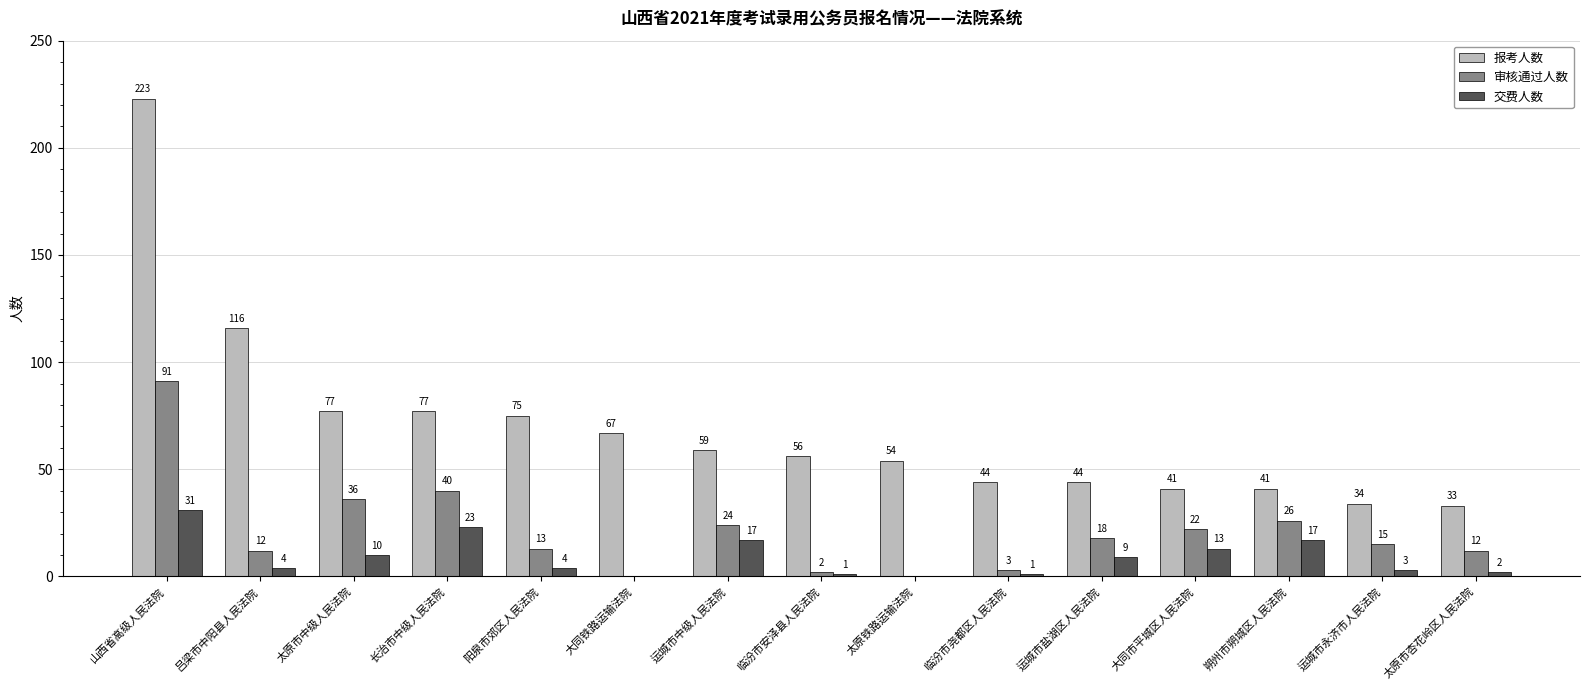

Which series changed the most between 长治市中级人民法院 and 临汾市安泽县人民法院?

审核通过人数